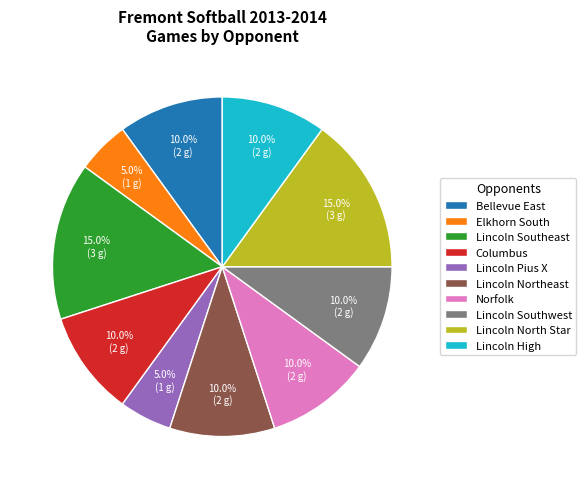

Is there a majority slice in this chart?

No